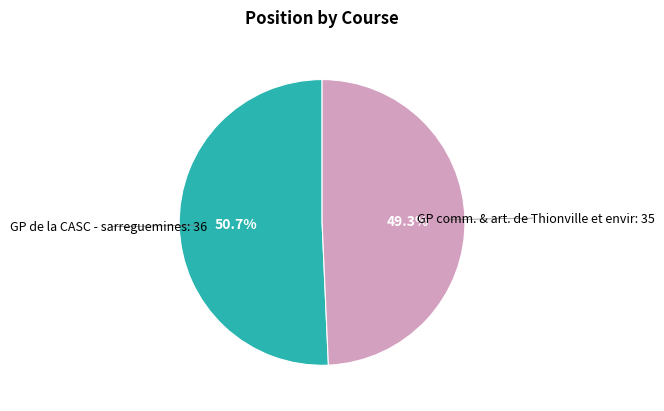

To the nearest percent, what is the average slice percentage?

50%